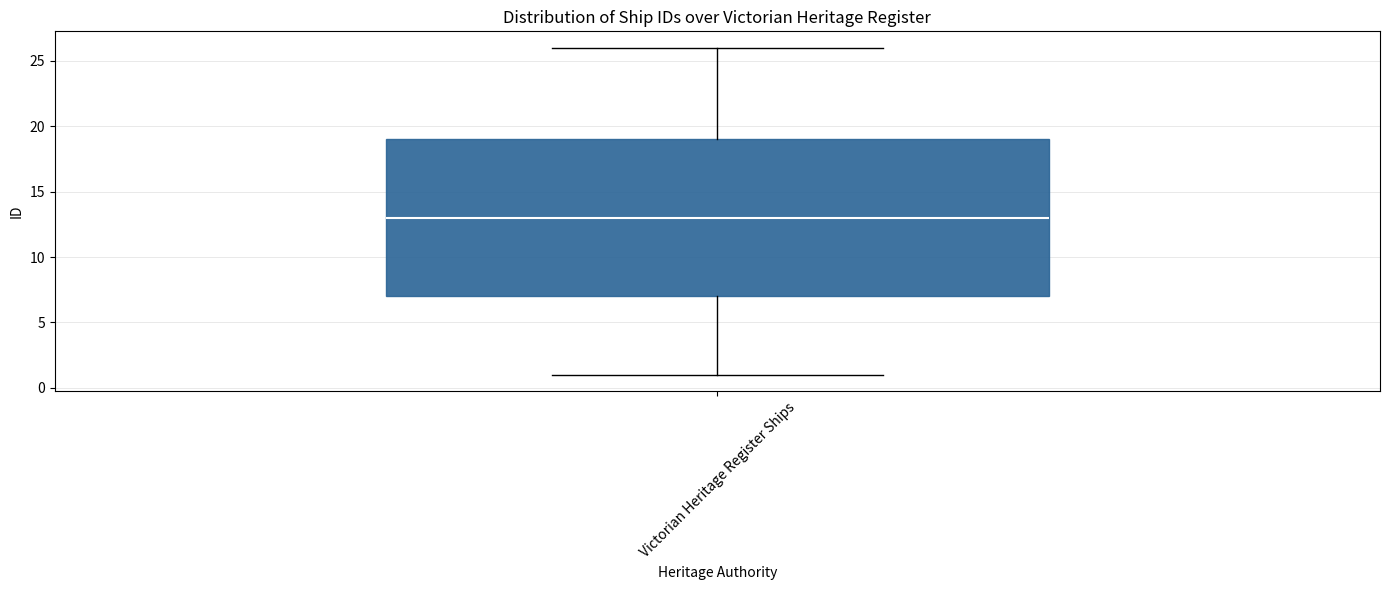

Read this box plot against the y-axis: the position of the median line, the range covered by the box, and the ends of both whiskers. The values are not printed on the chart, so give them approximately, as read against the axis.

median 13, box 7 to 19, whiskers 1 to 26